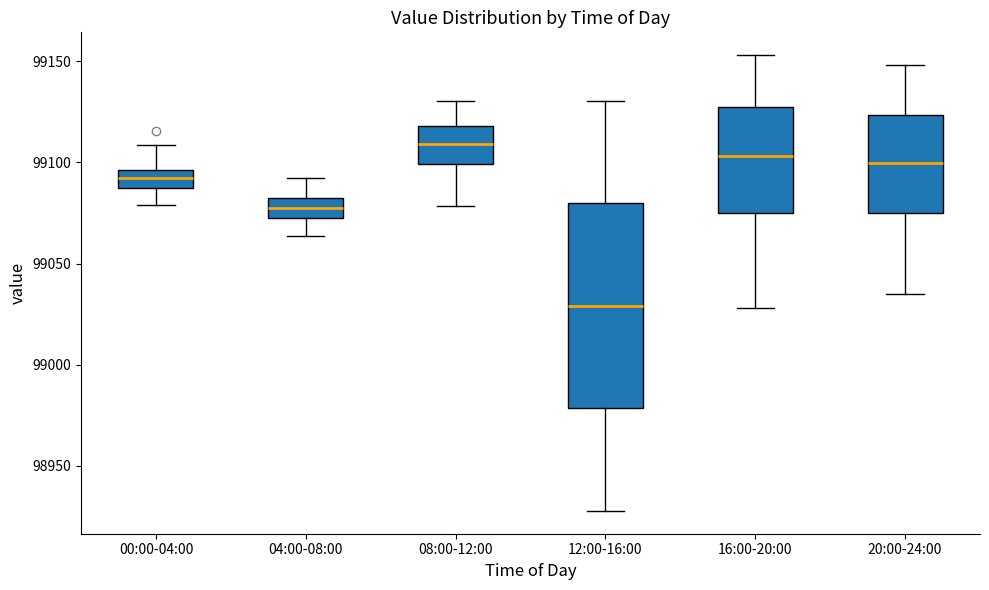

Reading left to right, read every box against the y-axis: the position of its median line, the range the box covers, and the ends of its whiskers. The values are not printed on the chart, so give them approximately, as read against the axis.

00:00-04:00: median 99090, box 99085 to 99095, whiskers 99080 to 99110
04:00-08:00: median 99080 (inside the box), box 99070 to 99080, whiskers 99065 to 99090
08:00-12:00: median 99110, box 99100 to 99120, whiskers 99080 to 99130
12:00-16:00: median 99030, box 98980 to 99080, whiskers 98930 to 99130
16:00-20:00: median 99105, box 99075 to 99130, whiskers 99030 to 99155
20:00-24:00: median 99100, box 99075 to 99125, whiskers 99035 to 99150